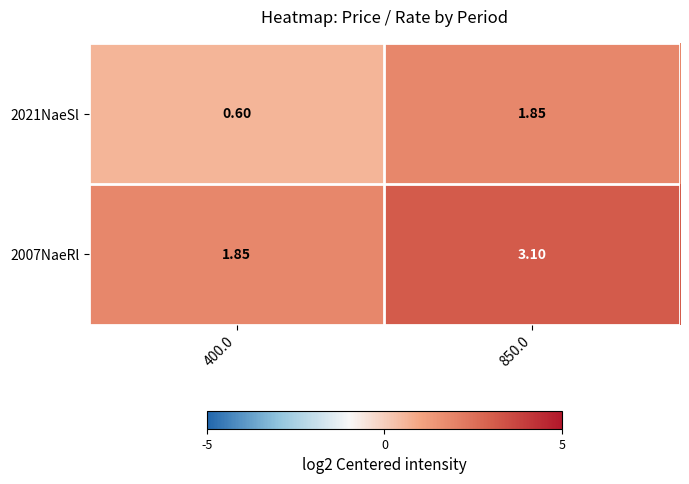

List the series in order of their overall mean, highest first.

2007NaeRl, 2021NaeSl